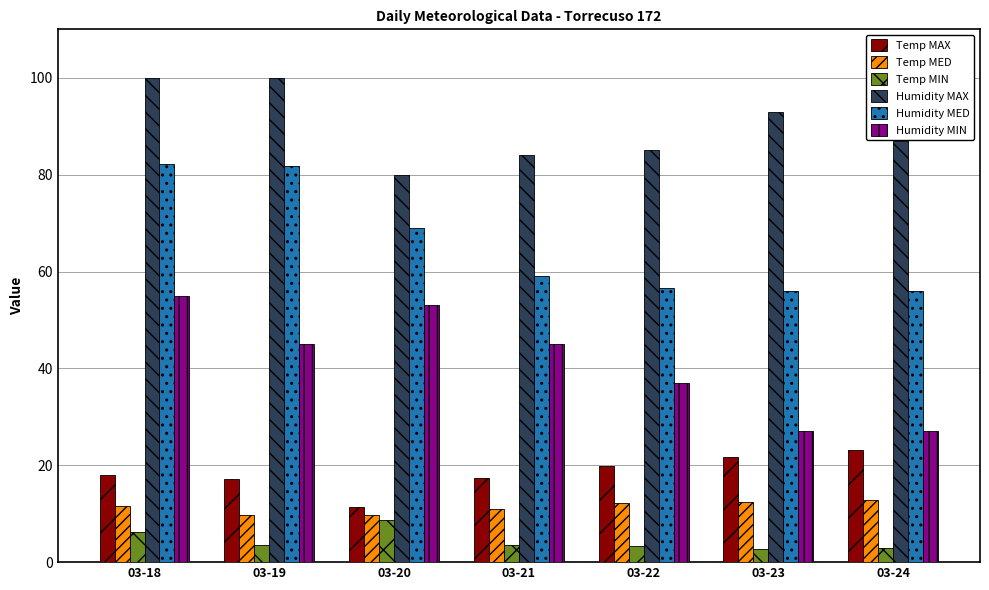

The value of Temp MIN at 03-22 is 3.4. True or false?

True